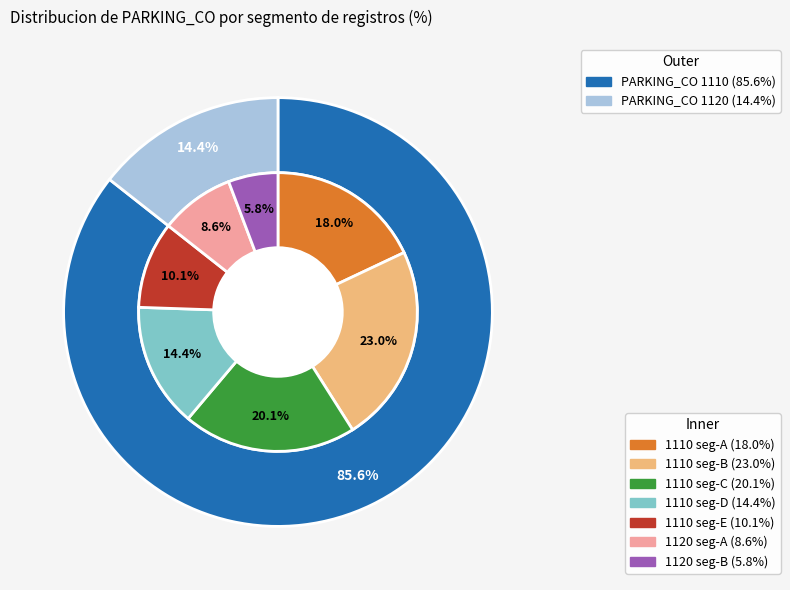

How many segments does this pie chart have?

2